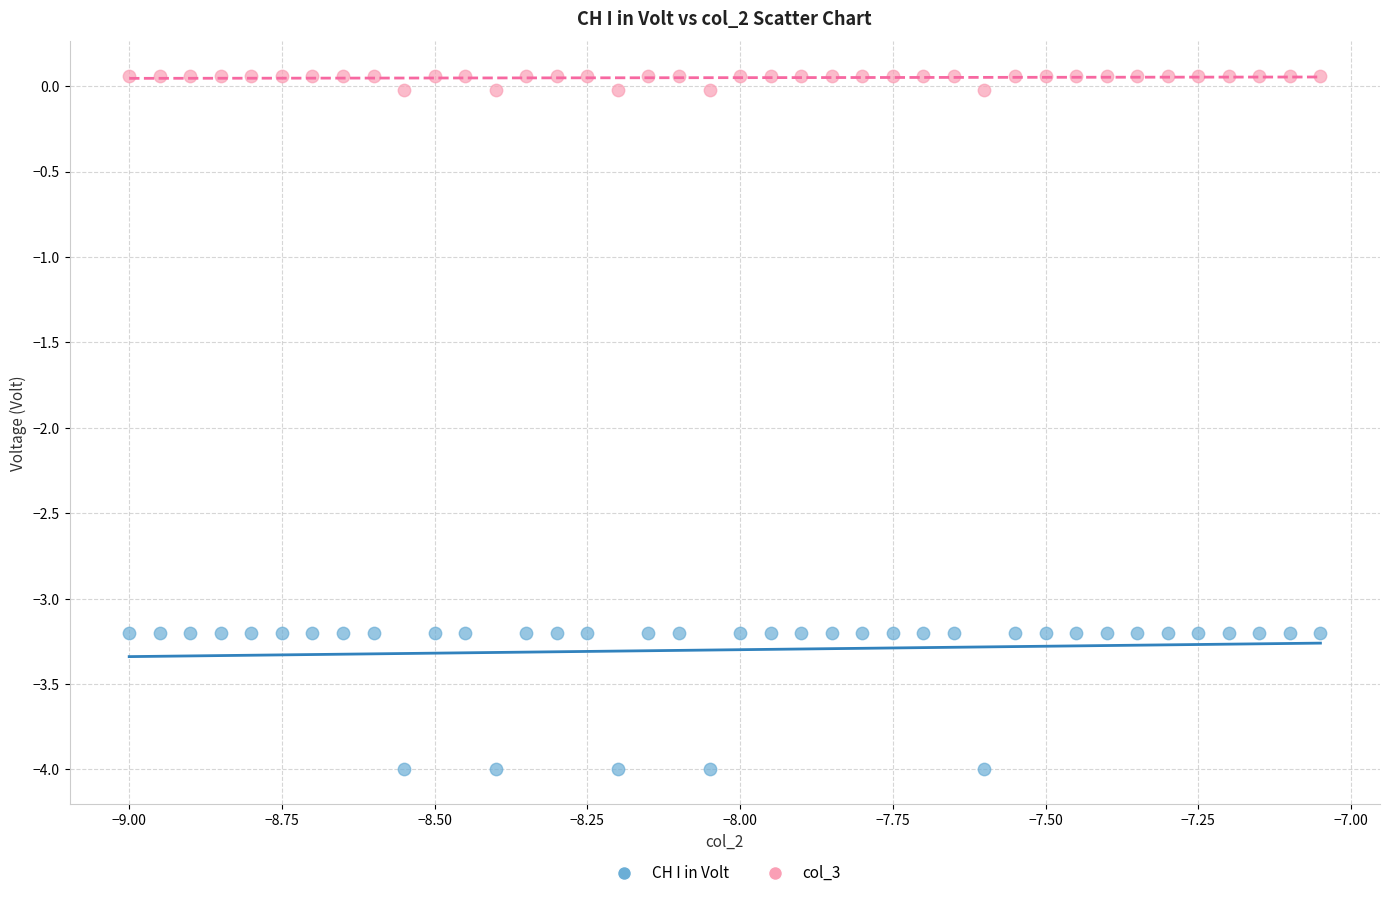

Which series has the largest Y range (max minus min)?

CH I in Volt